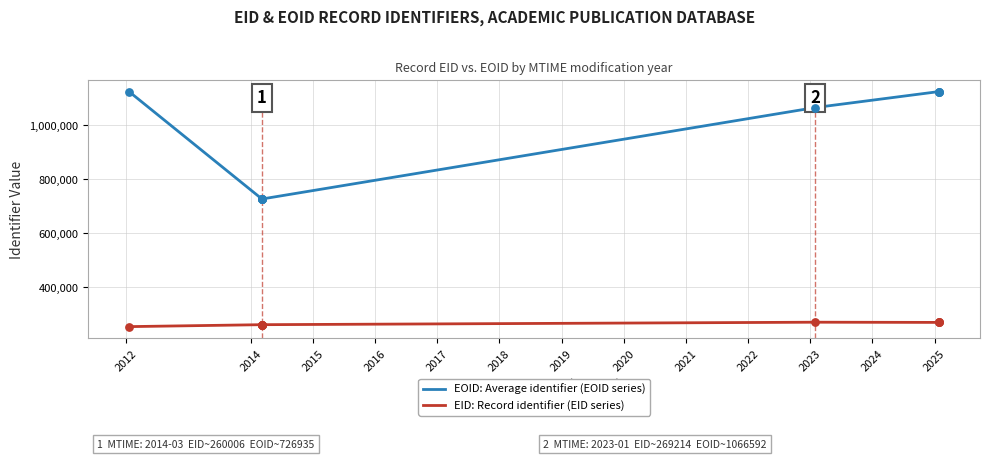

Which series contains the lowest Y value?

EID: Record identifier (EID series)